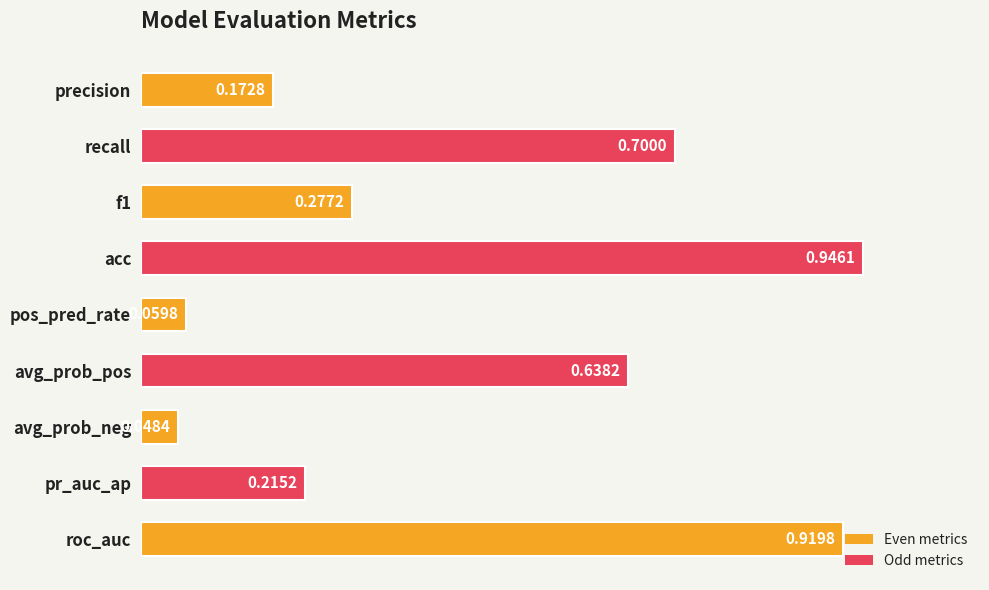

At which category does the chart reach its peak across all series?

acc